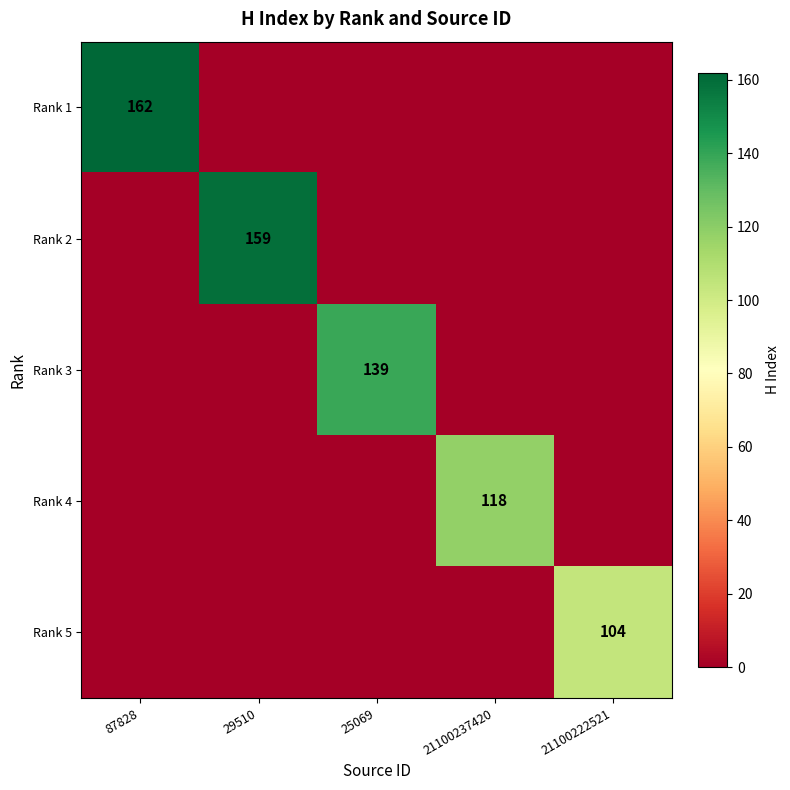

The Rank 2 series shows 159 at 29510. True or false?

True